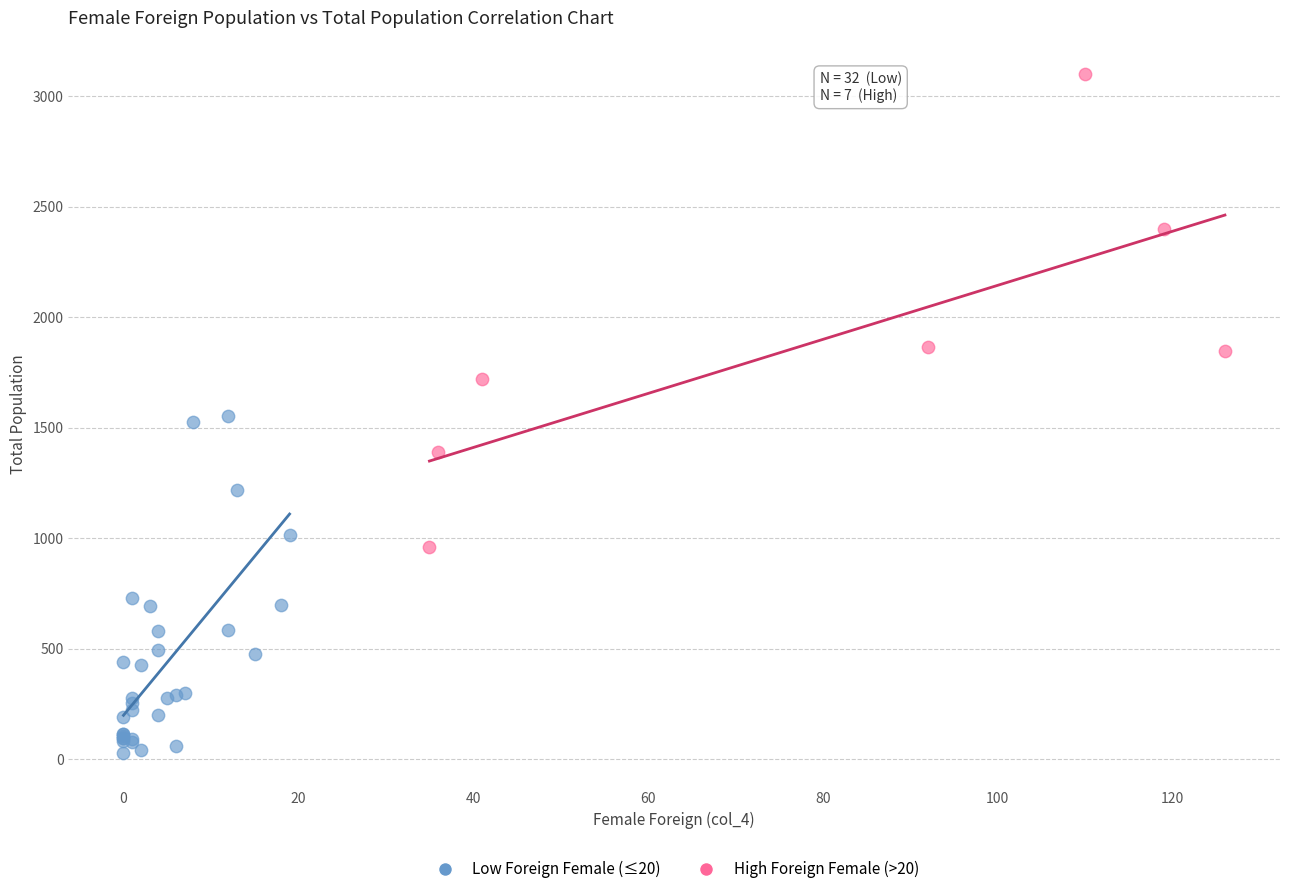

Which series reaches the minimum Y coordinate?

Low Foreign Female (≤20)